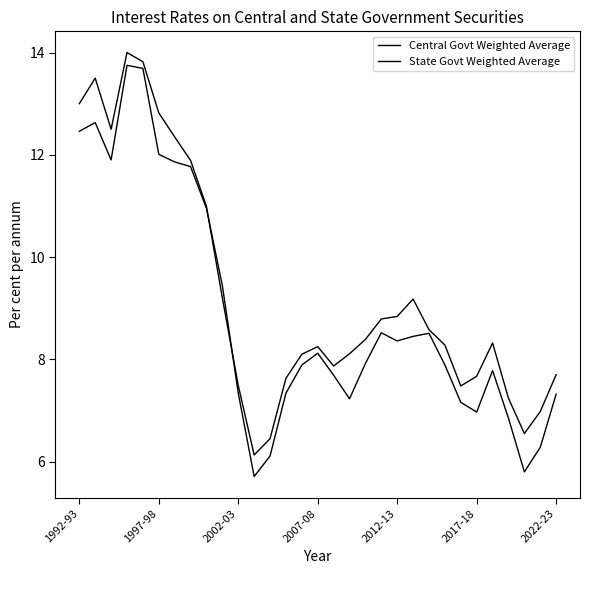

Does the chart have visible grid lines?

No